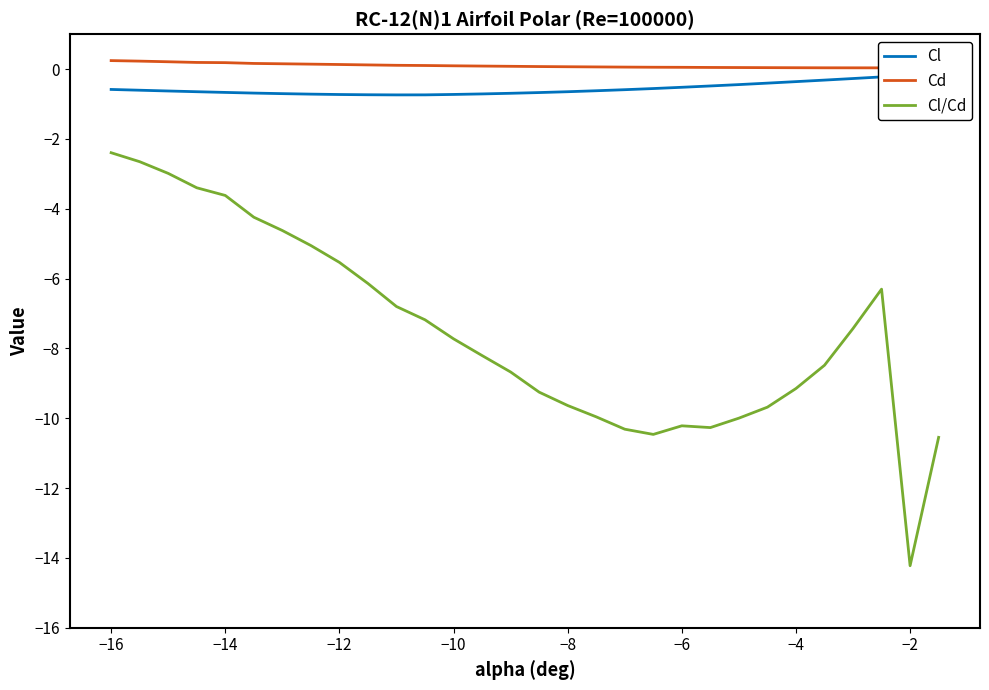

True or false: Cl and Cl/Cd intersect in this chart.

False